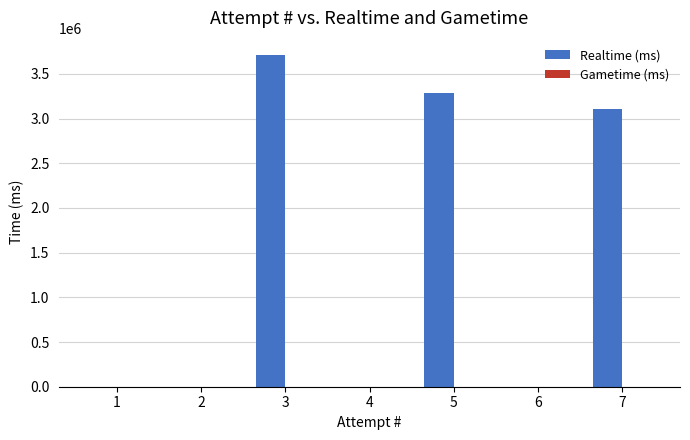

What is the change in value from 2 to 7?

+3108389